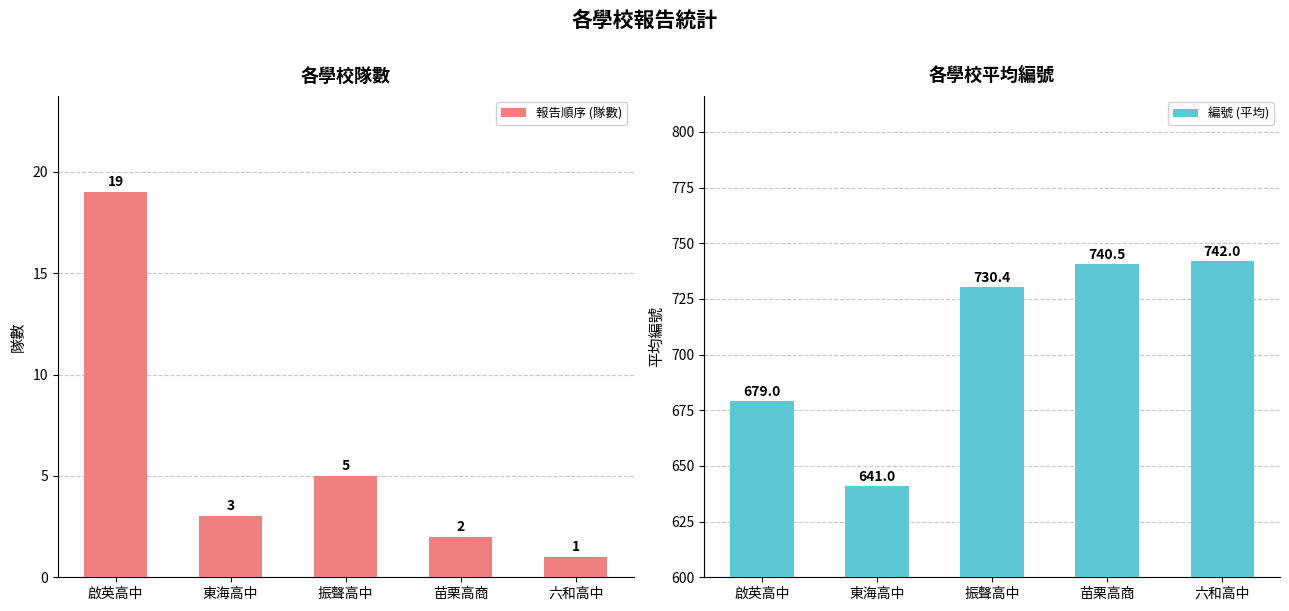

What is the sum of the 報告順序 (隊數) values at 苗栗高商 and 啟英高中?

21